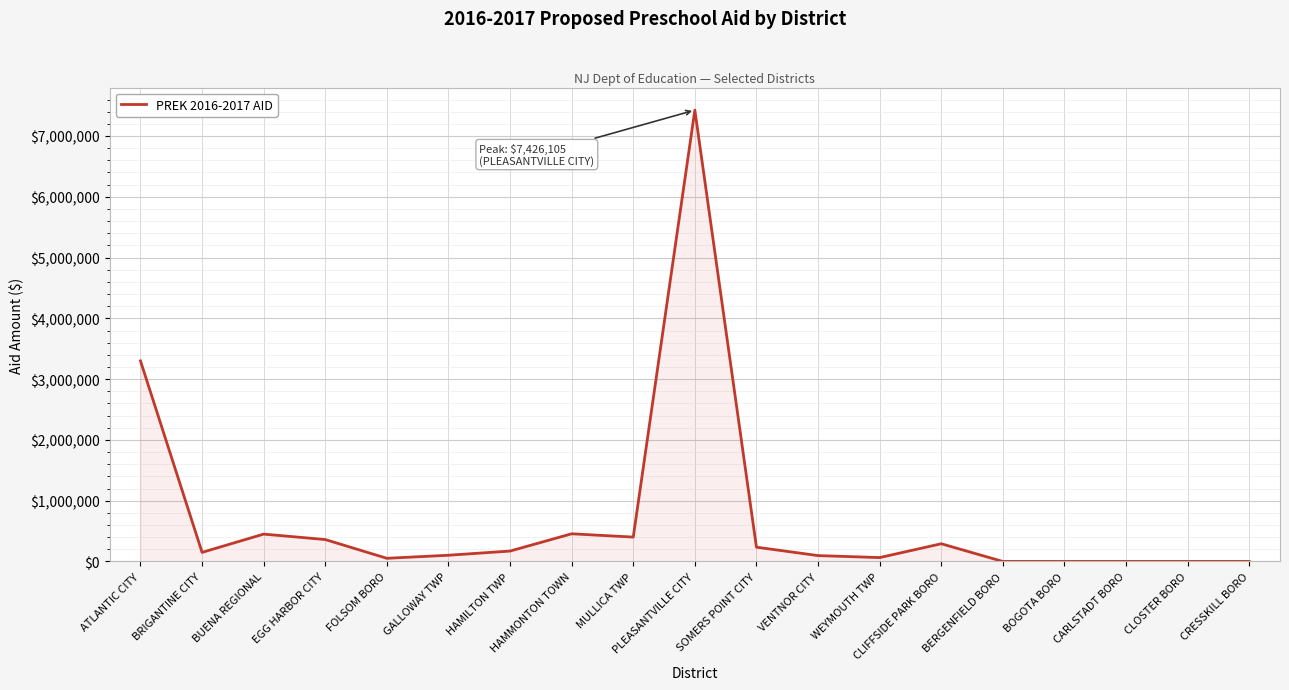

Is it true that the value at BERGENFIELD BORO is 0?

True